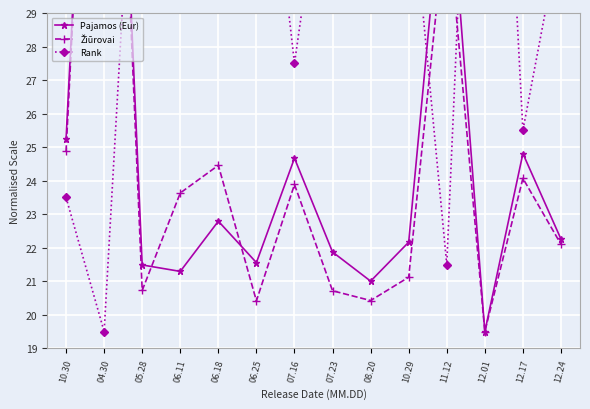

Where do Rank and Žiūrovai first cross each other?

04.30 and 05.28